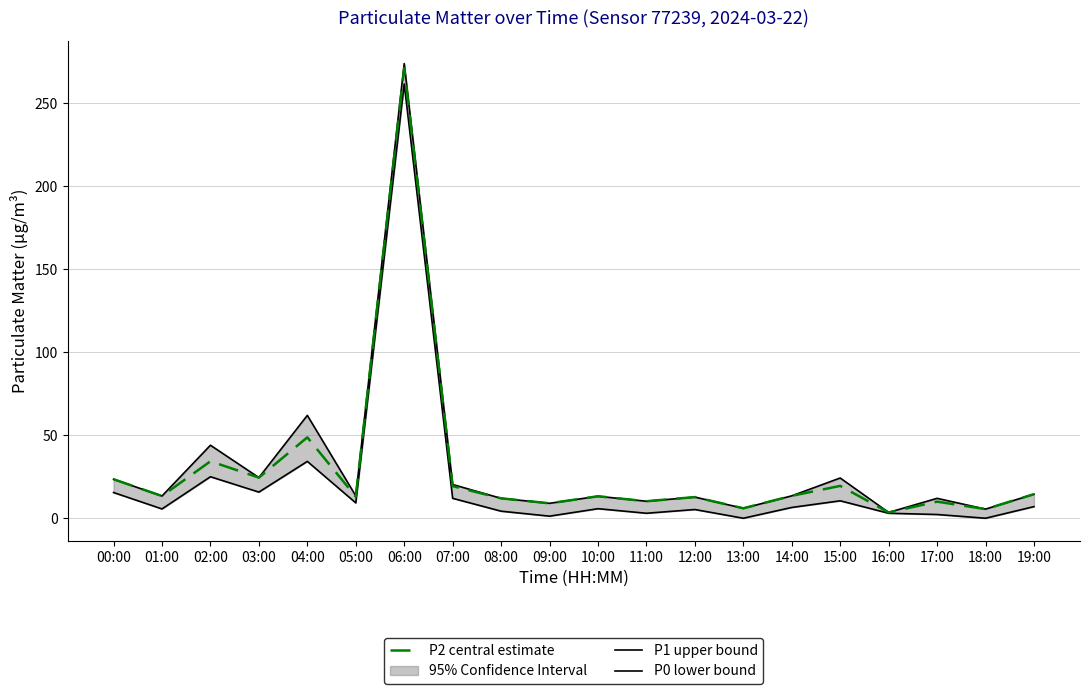

What is the difference between the maximum and minimum values in the P1 (upper bound) series?

270.5